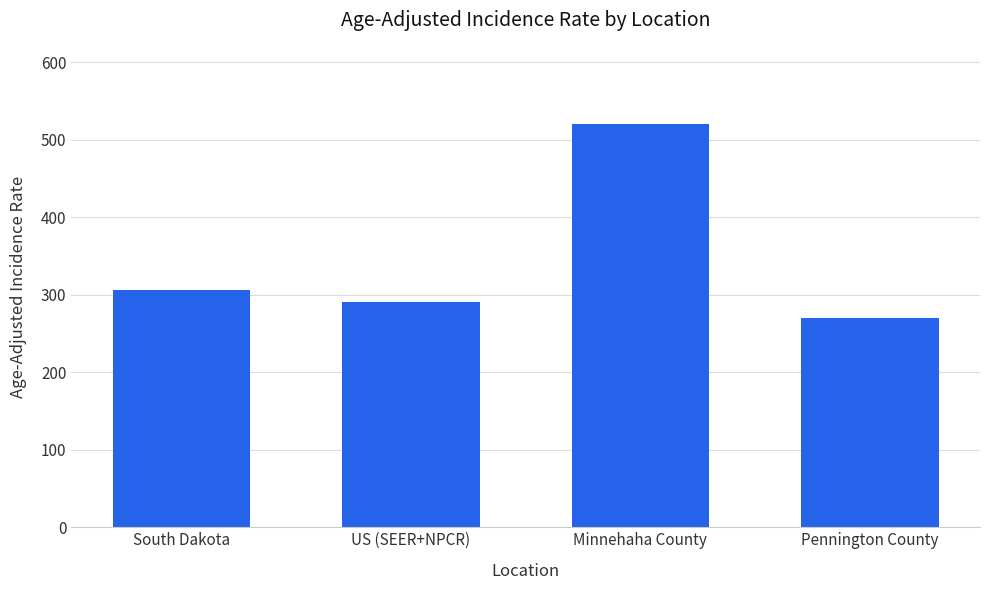

What is the difference between the maximum and minimum values?

250.7